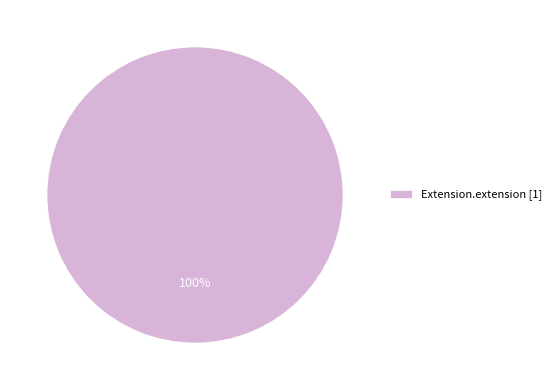

Rank the categories by value from highest to lowest.

Extension.extension [1]